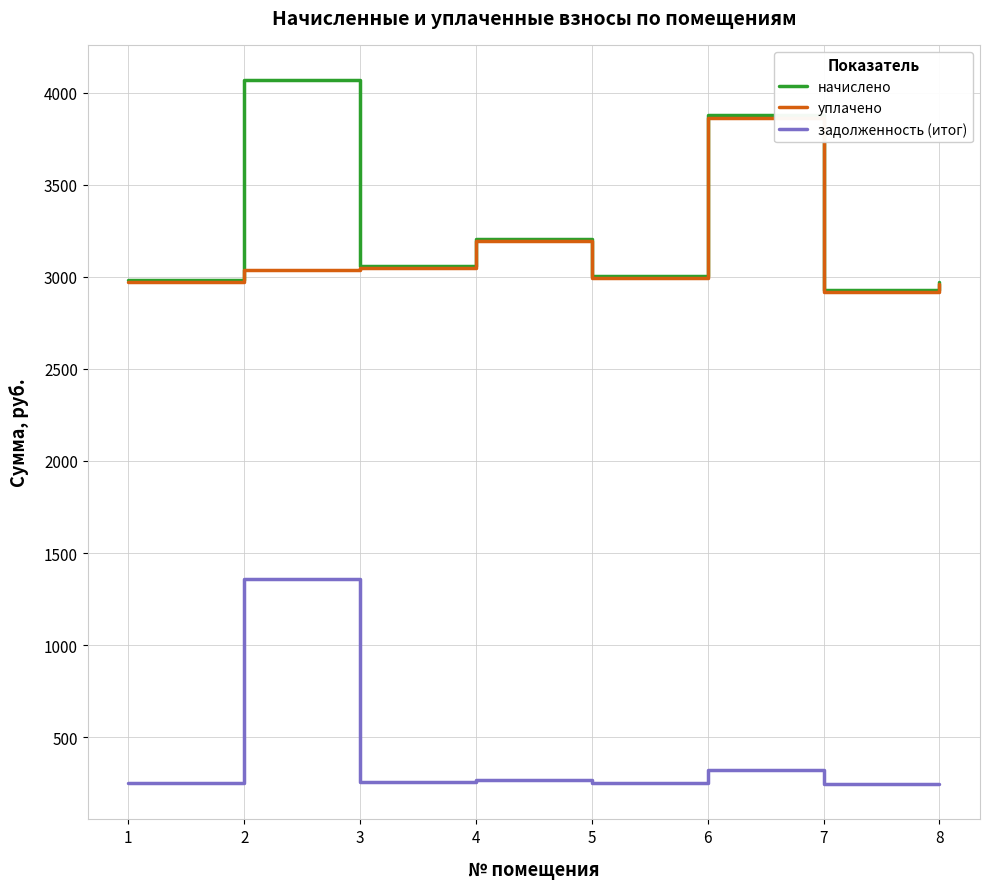

What is the greatest value displayed?

4069.4